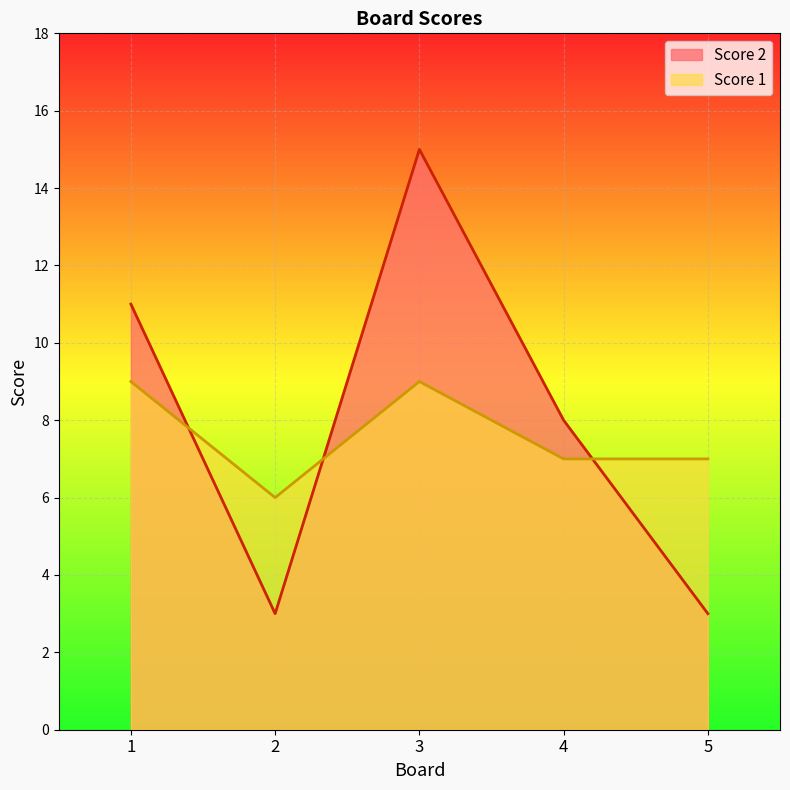

What is the lowest value of the Score 1 series?

6